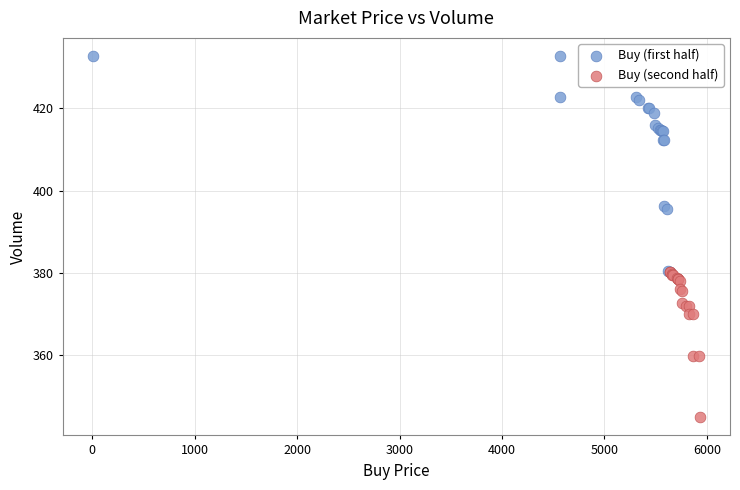

Which series has the largest Y range (max minus min)?

Buy (first half)